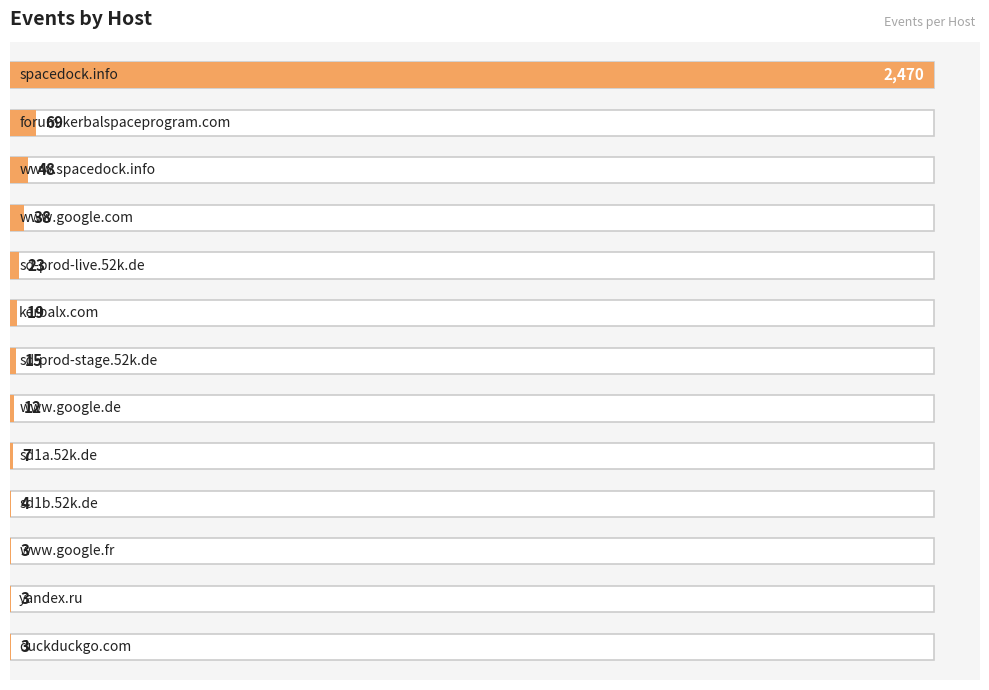

Which category has the lowest value across all series?

www.google.fr